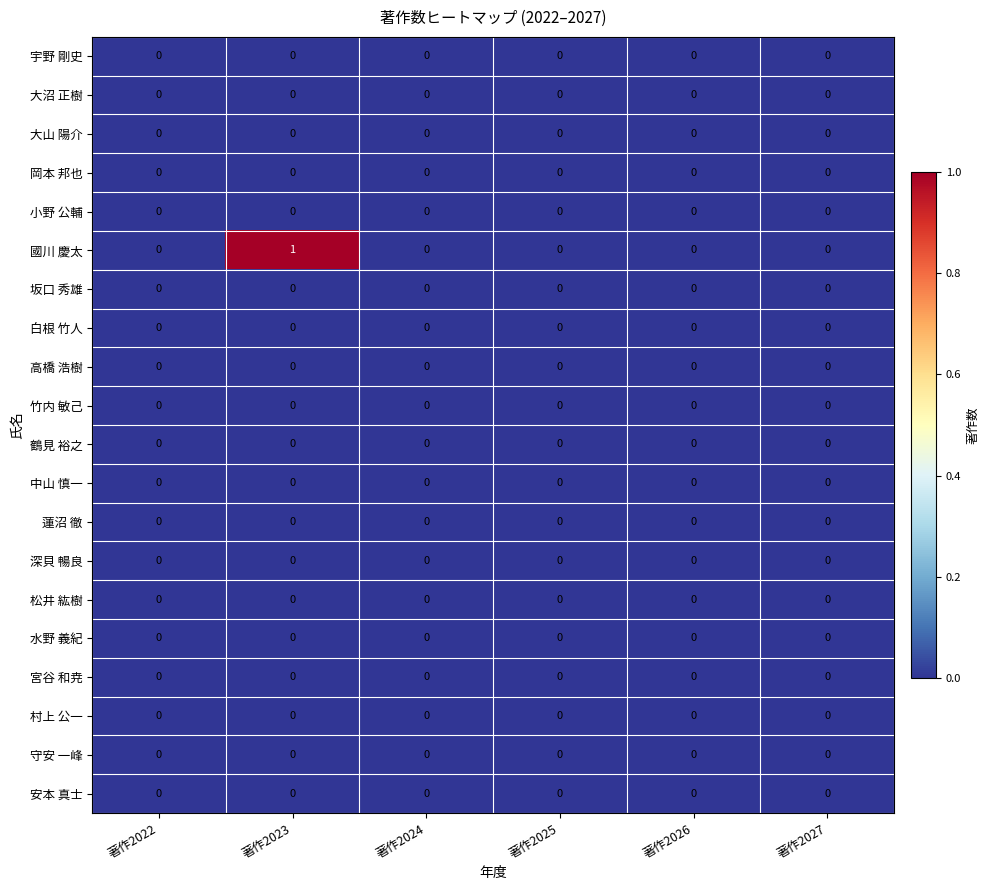

Which series has the widest spread of values?

國川 慶太